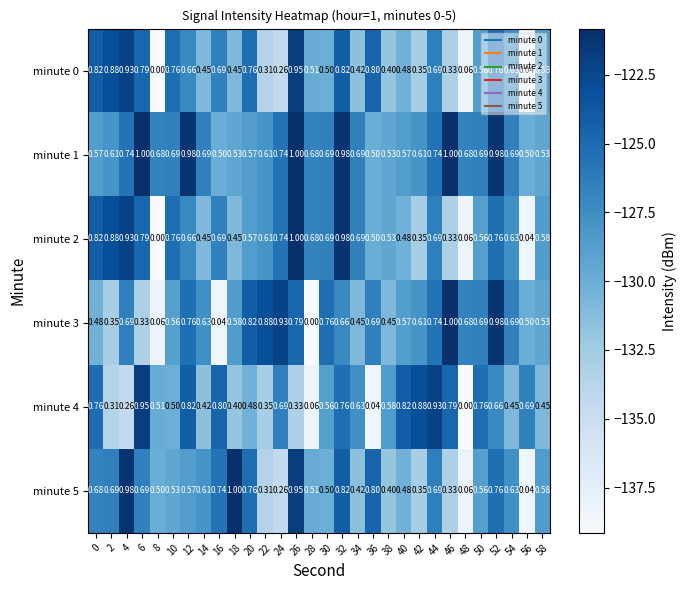

Is the value of minute 2 at 52 greater than the value of minute 3 at 50?

Yes